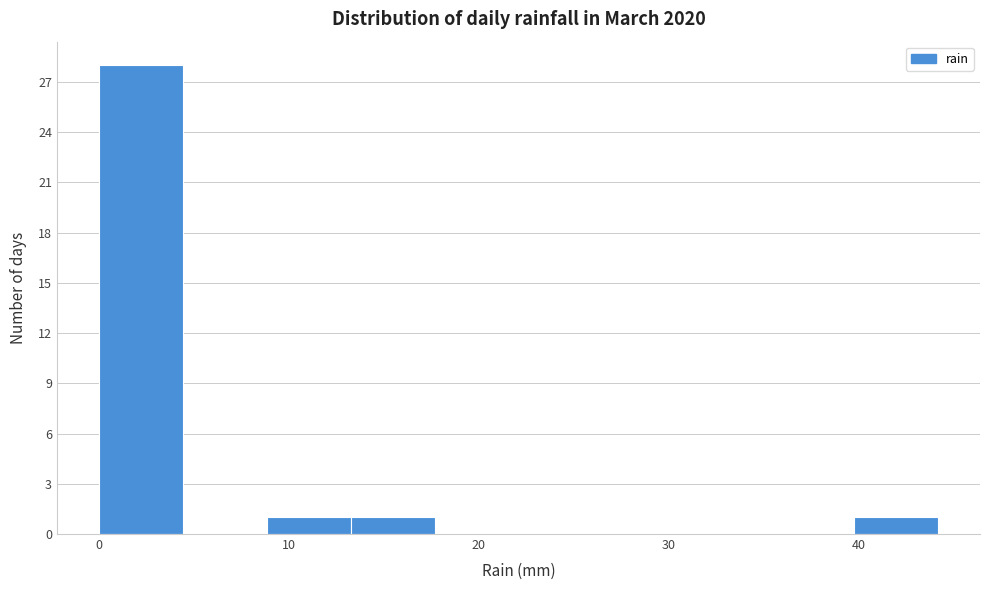

Which range on the x-axis has the tallest bar?

0 to 4